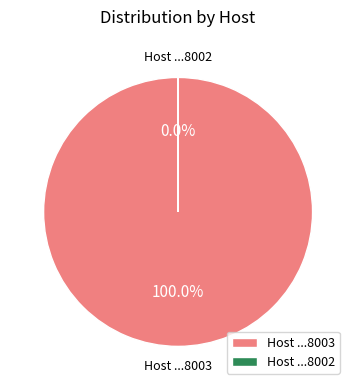

How many segments does this pie chart have?

2